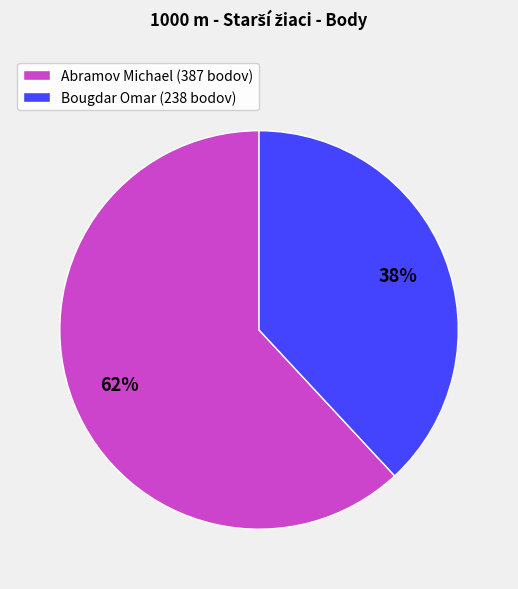

True or false: Abramov Michael accounts for 62% of the total.

True